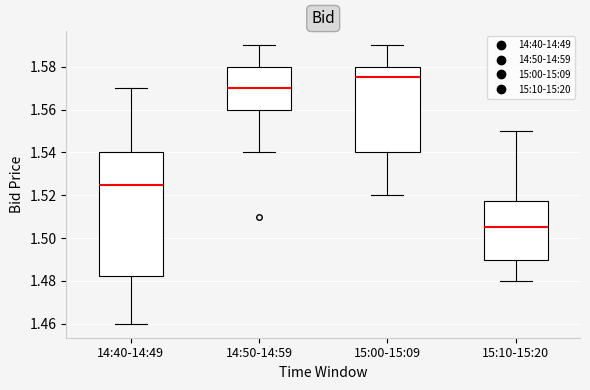

Which box has the lowest median line?

15:10-15:20